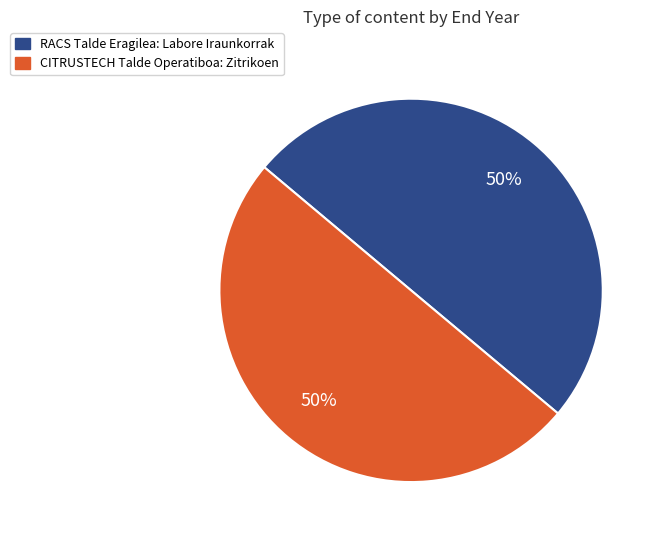

The RACS Talde Eragilea: Labore Iraunkorrak slice represents 50% of the pie. True or false?

True